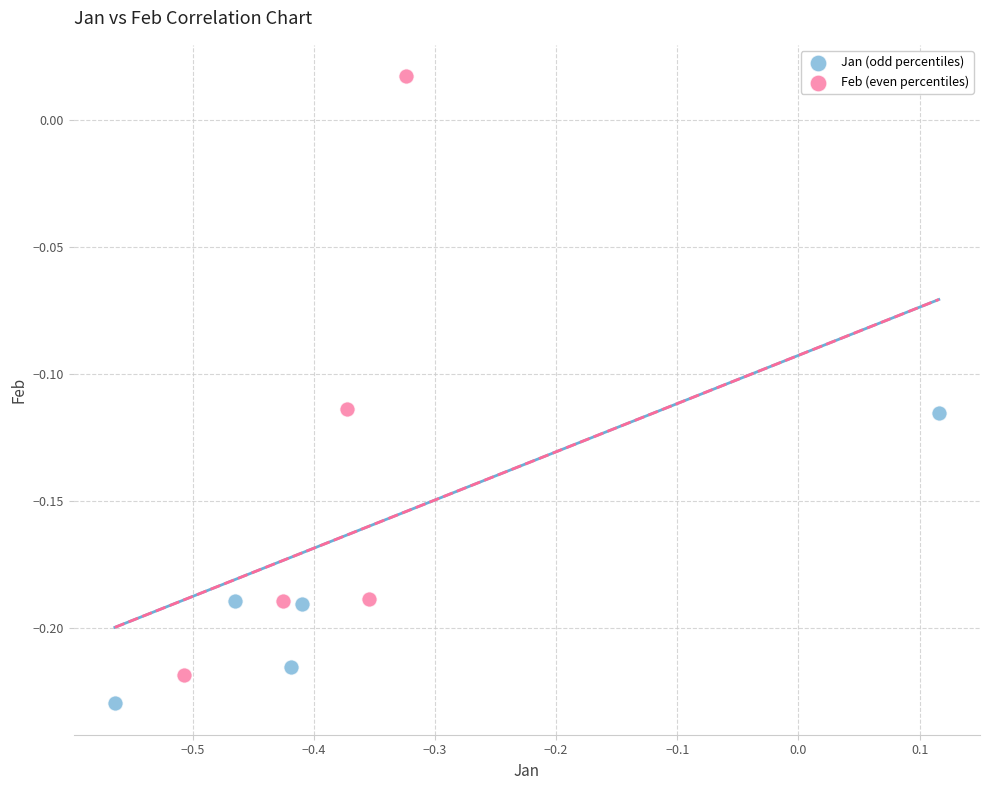

Which series has the largest Y range (max minus min)?

Feb (even percentiles)